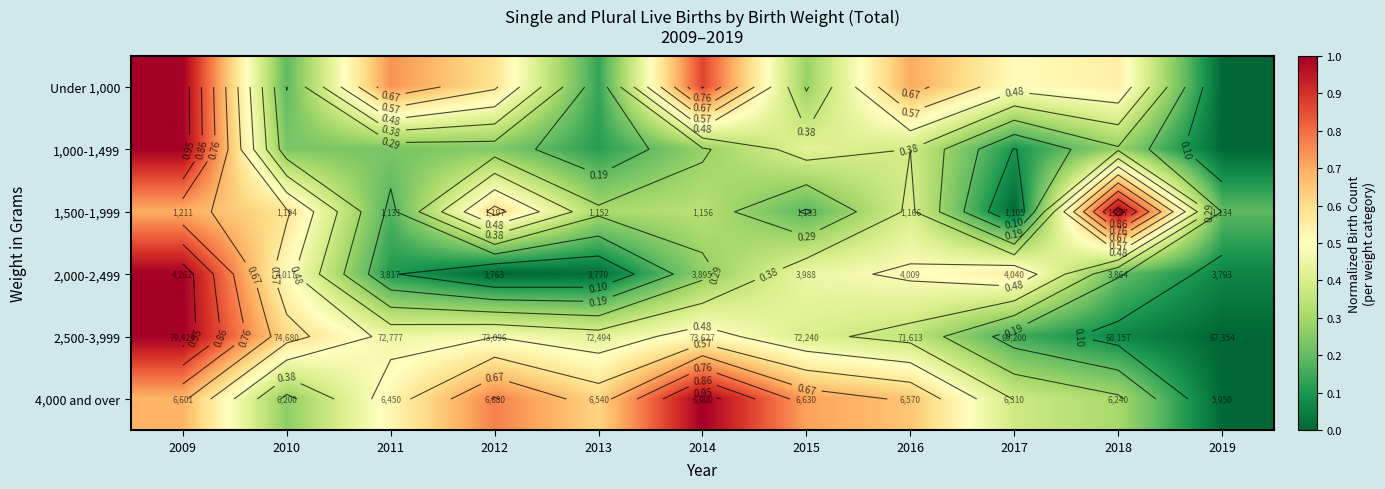

What is the sum of the 2,500-3,999 values at 2010 and 2018?

0.7